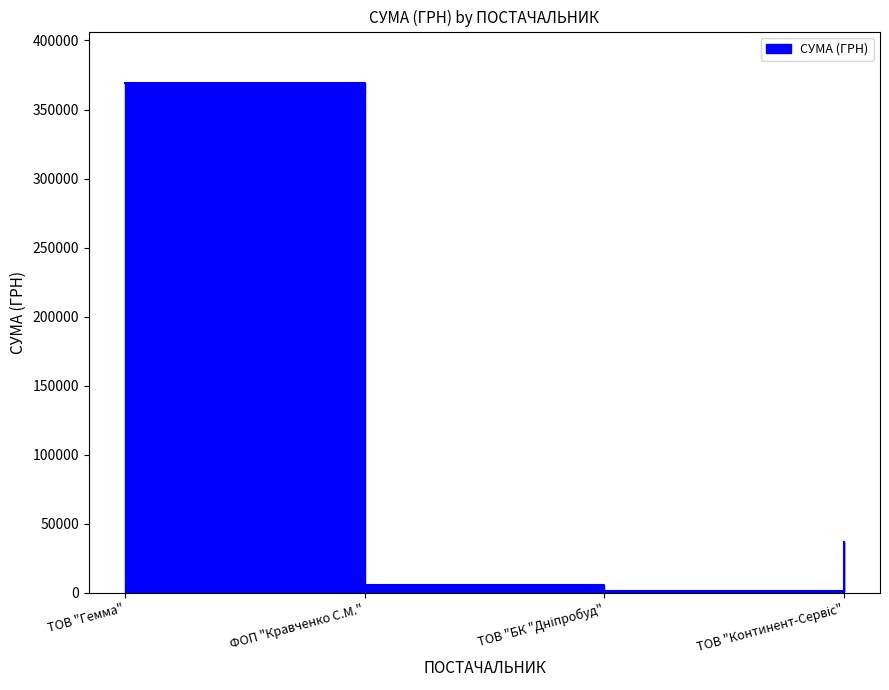

Reading right to left, transcribe all the data shown in this chart.

ТОВ "Континент-Сервіс"=36886.9	ТОВ "БК "Дніпробуд"=1109.4	ФОП "Кравченко С.М."=5593.1	ТОВ "Гемма"=369519.6